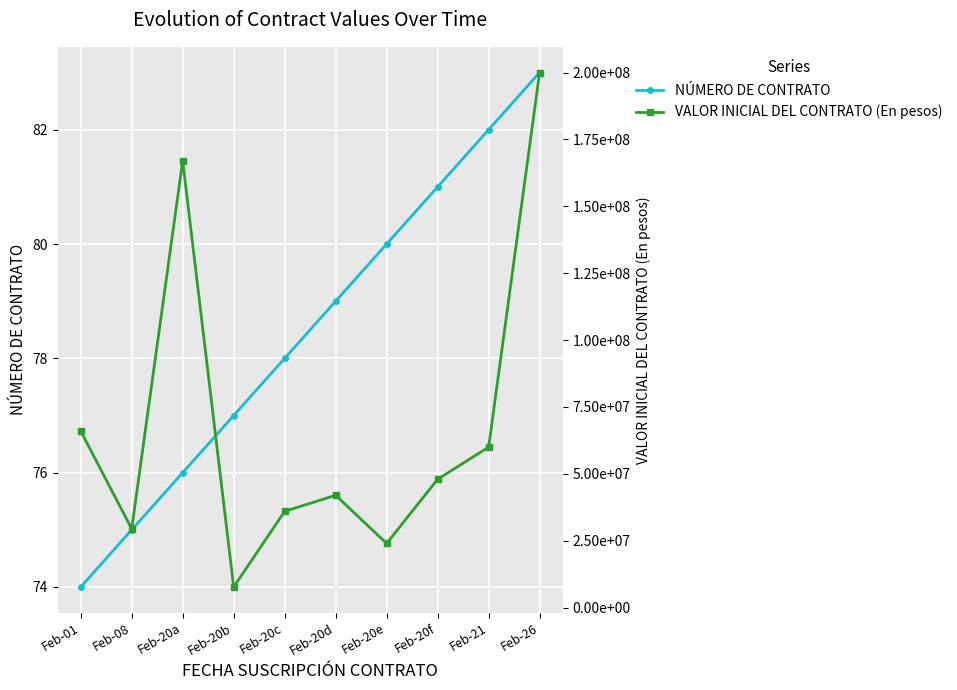

Is it true that NÚMERO DE CONTRATO equals 74 at Feb-01?

True